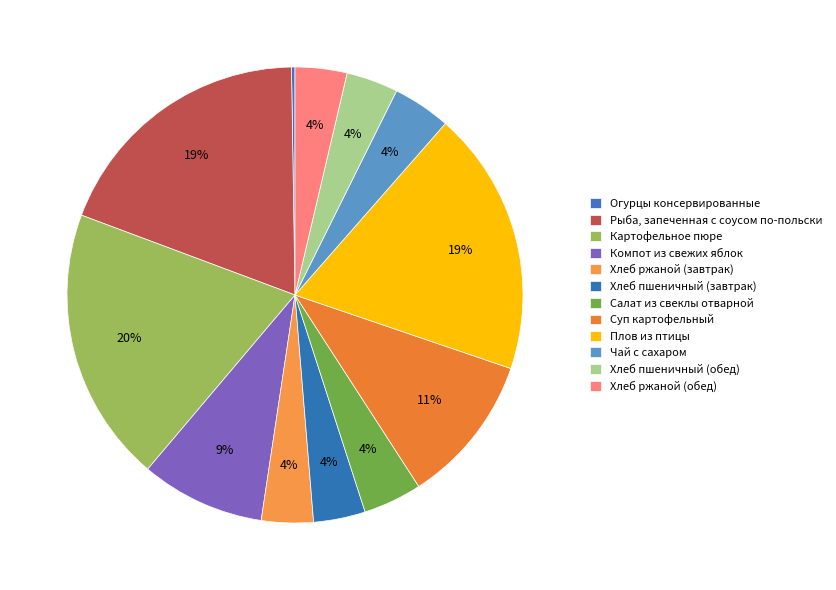

To the nearest percent, what portion does Хлеб пшеничный (обед) represent?

4%